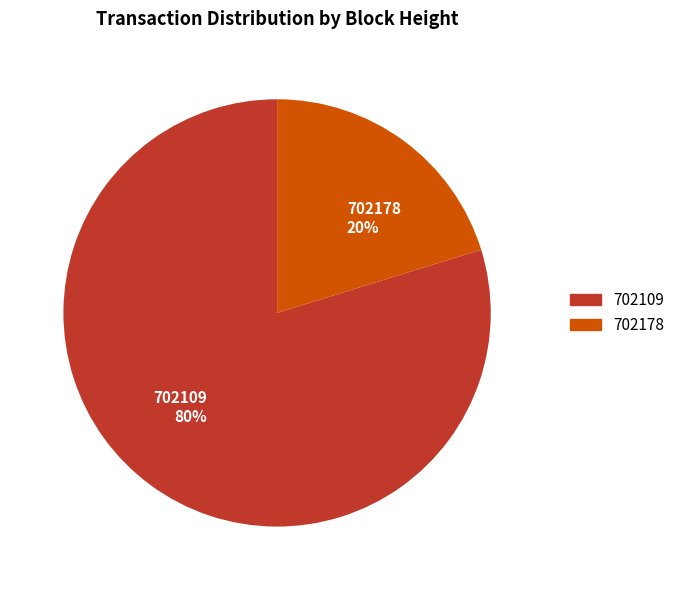

To the nearest percent, what portion does 702109 represent?

80%